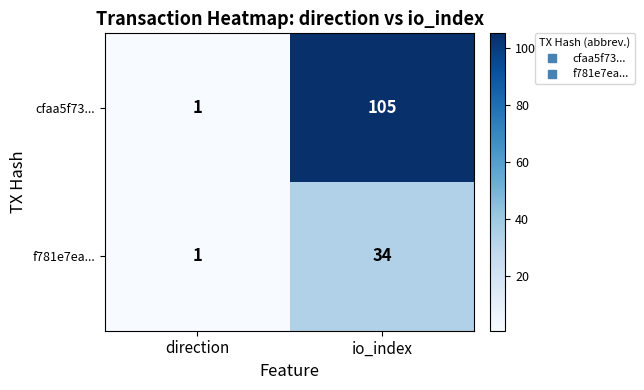

Where is f781e7ea... nearest to the value 17?

direction